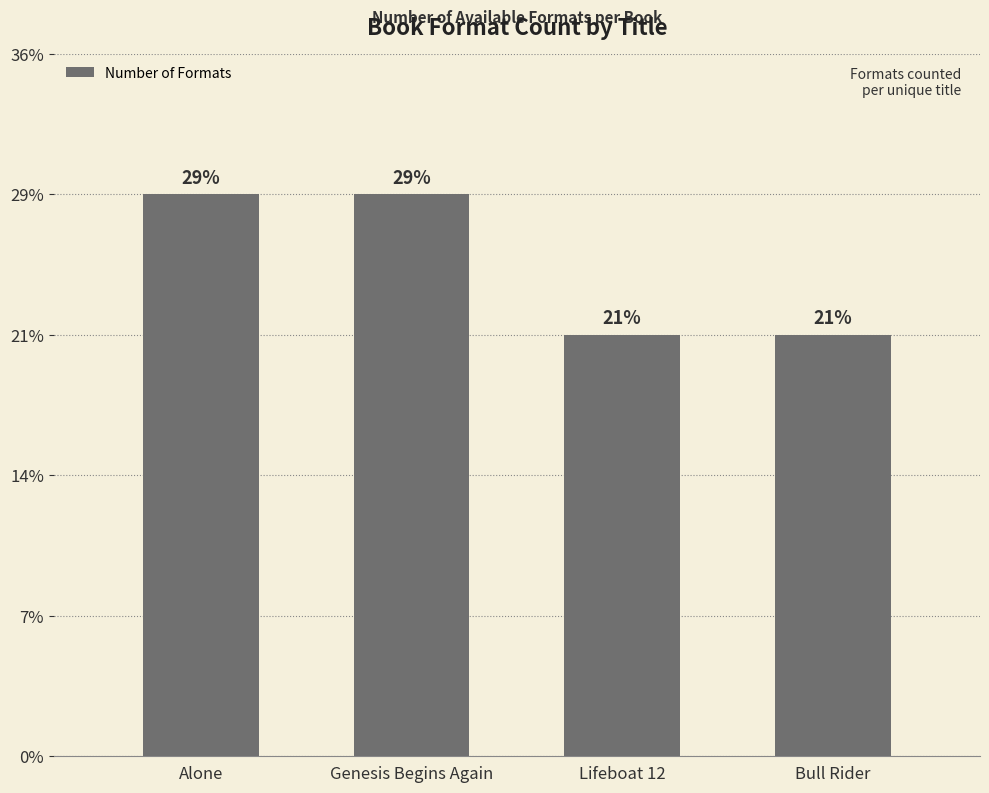

Are the bars horizontal?

No